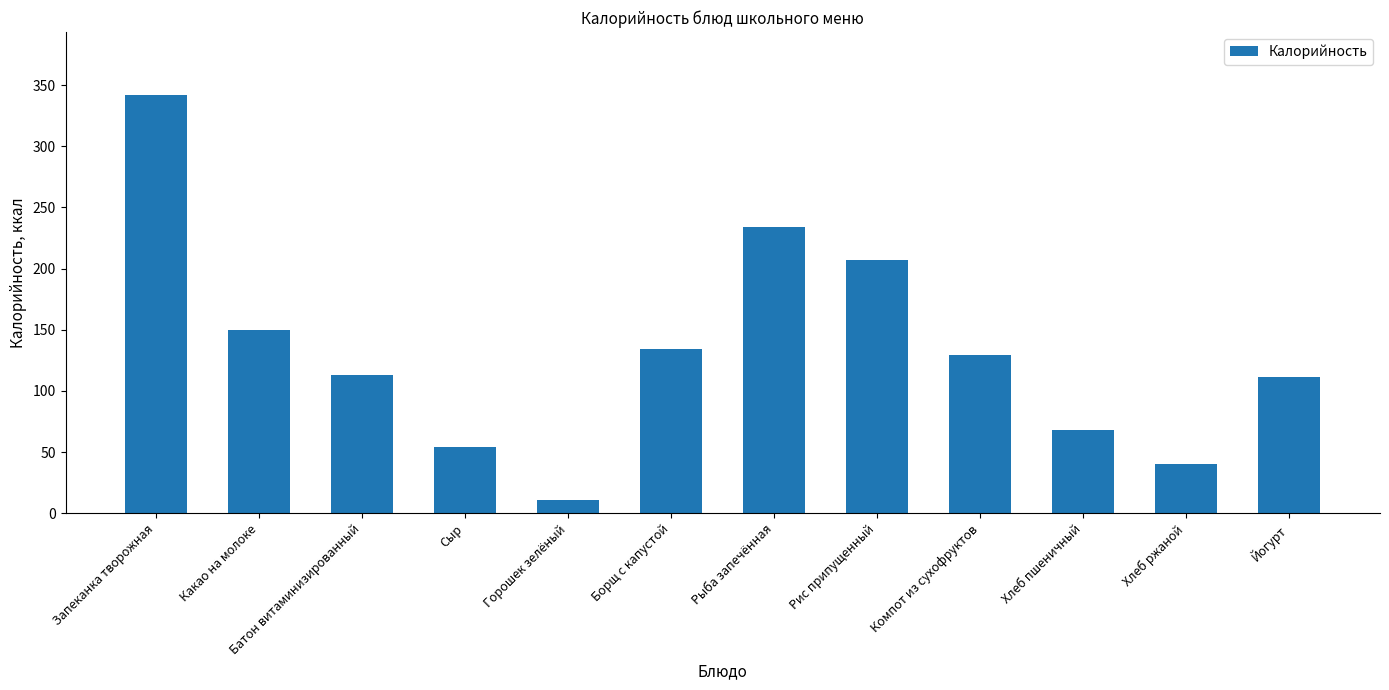

Reading left to right, extract all data points from this chart.

Запеканка творожная=342.0	Какао на молоке=150.0	Батон витаминизированный=113.0	Сыр=54.0	Горошек зелёный=10.8	Борщ с капустой=134.0	Рыба запечённая=234.0	Рис припущенный=207.0	Компот из сухофруктов=129.0	Хлеб пшеничный=68.0	Хлеб ржаной=40.0	Йогурт=111.0